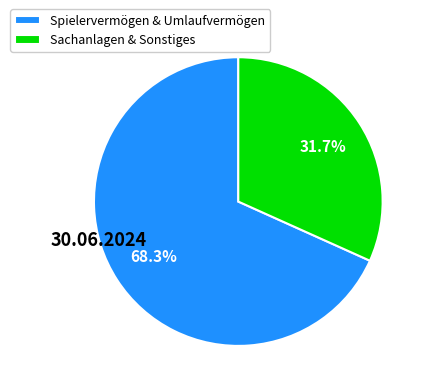

Rank the categories by value from highest to lowest.

Spielervermögen & Umlaufvermögen, Sachanlagen & Sonstiges